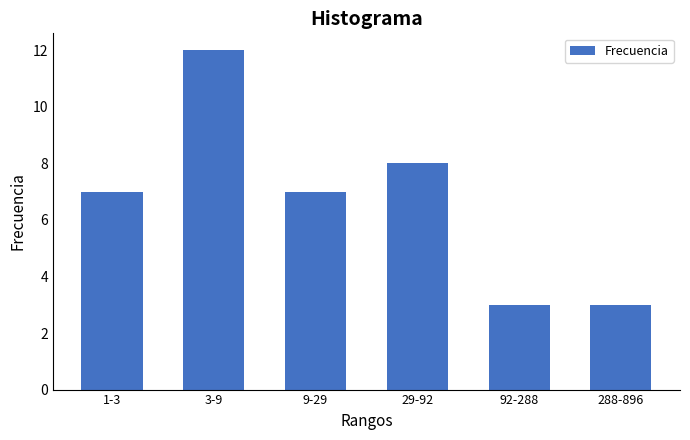

Reading right to left, extract all data points from this chart.

288-896=3	92-288=3	29-92=8	9-29=7	3-9=12	1-3=7